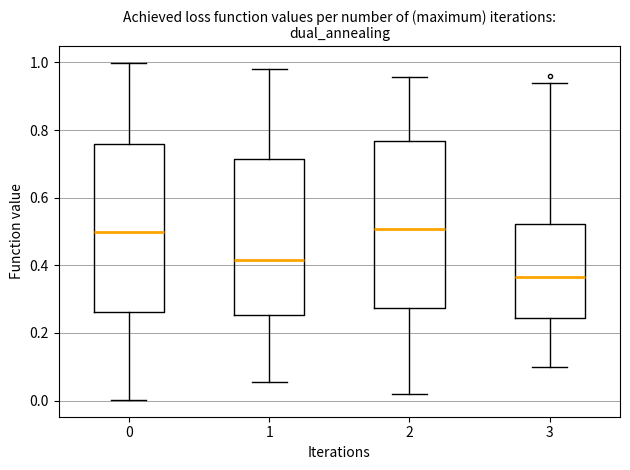

Reading left to right, read every box against the y-axis: the position of its median line, the range the box covers, and the ends of its whiskers. The values are not printed on the chart, so give them approximately, as read against the axis.

0: median 0.50, box 0.26 to 0.76, whiskers 0.00 to 1.00
1: median 0.42, box 0.26 to 0.72, whiskers 0.06 to 0.98
2: median 0.50, box 0.28 to 0.76, whiskers 0.02 to 0.96
3: median 0.36, box 0.24 to 0.52, whiskers 0.10 to 0.94